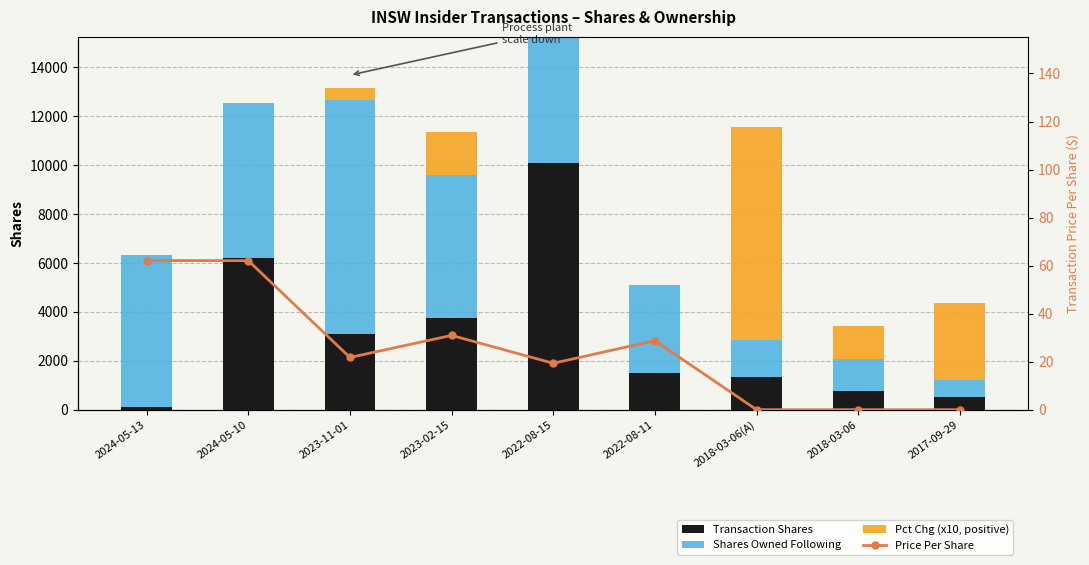

At which category is the sum across all series the highest?

2022-08-15